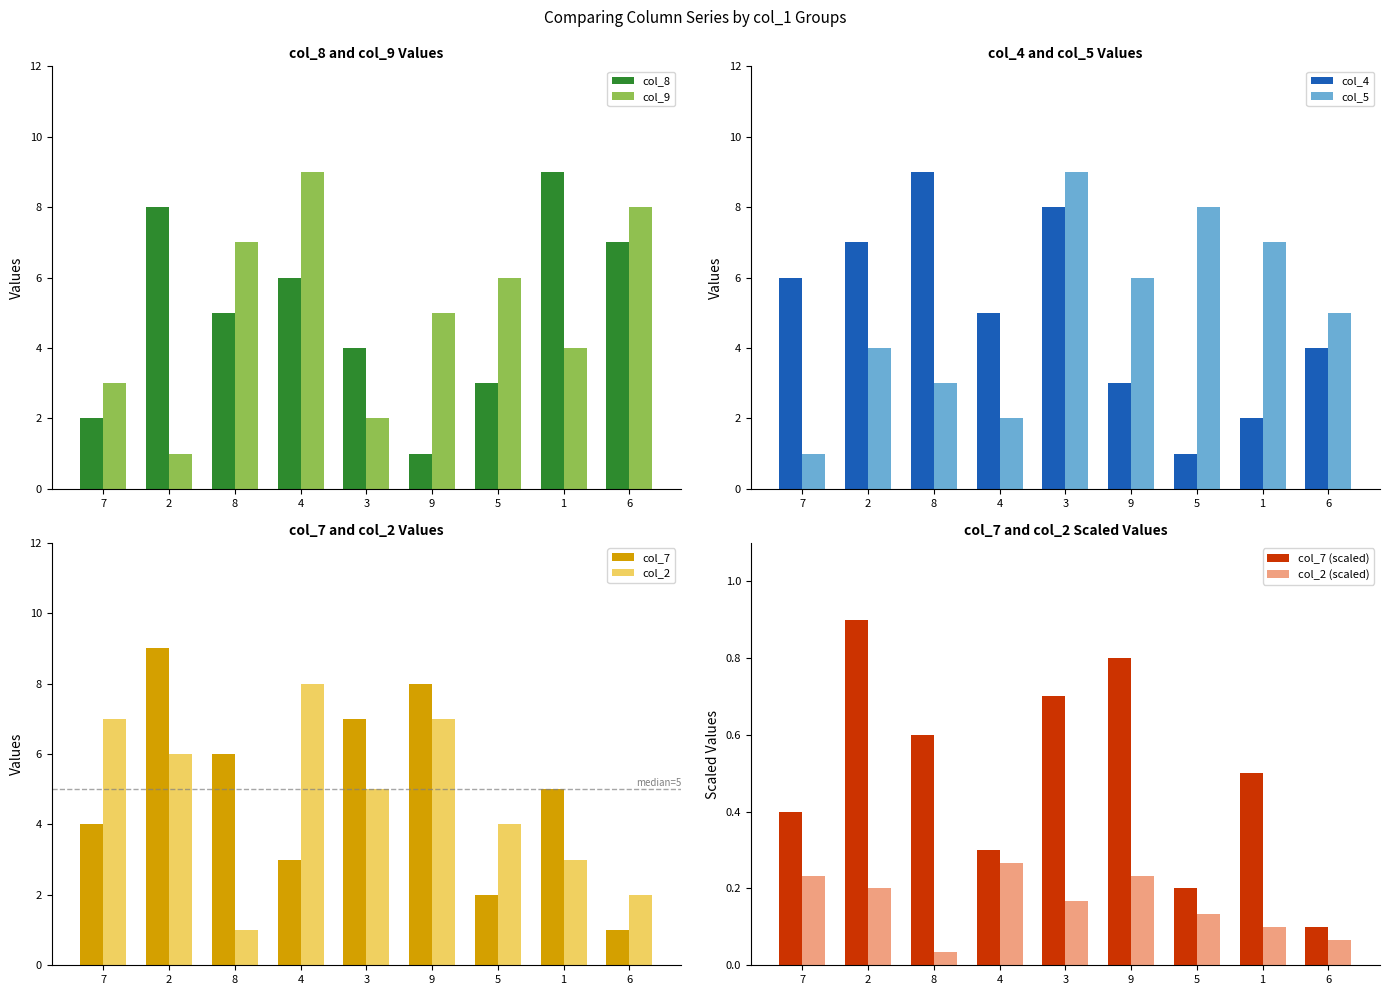

Rank the categories by col_8 value from highest to lowest.

1, 2, 6, 4, 8, 3, 5, 7, 9